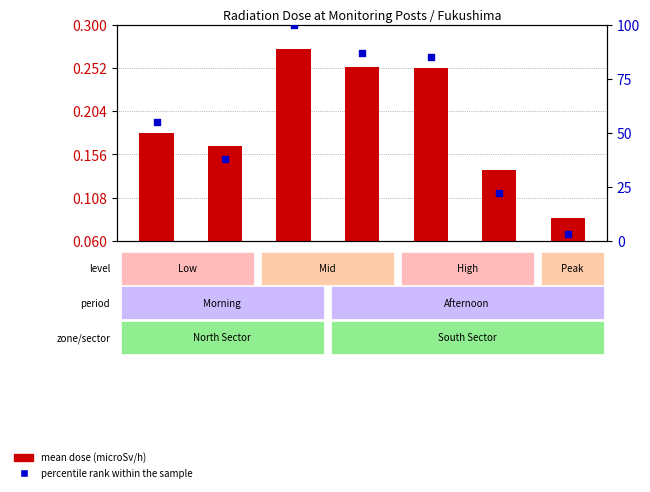

Which series contains the lowest Y value?

mean dose (microSv/h)